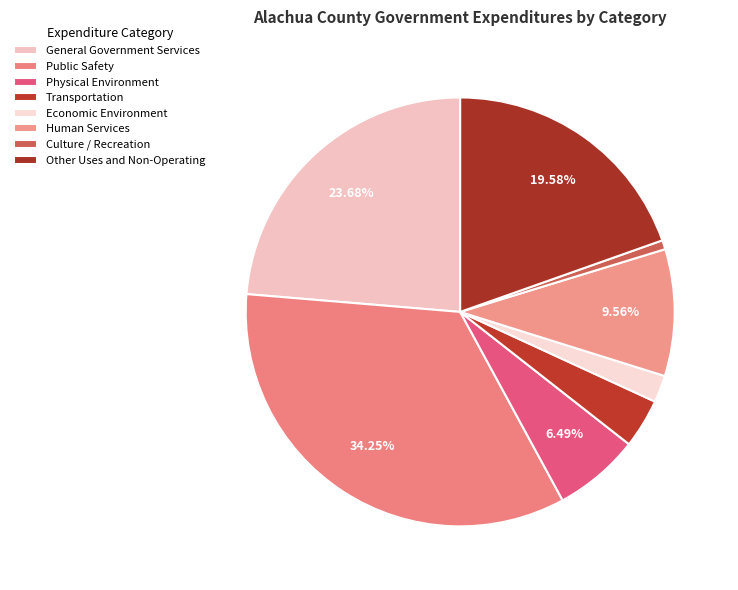

The Public Safety slice represents 44% of the pie. True or false?

False